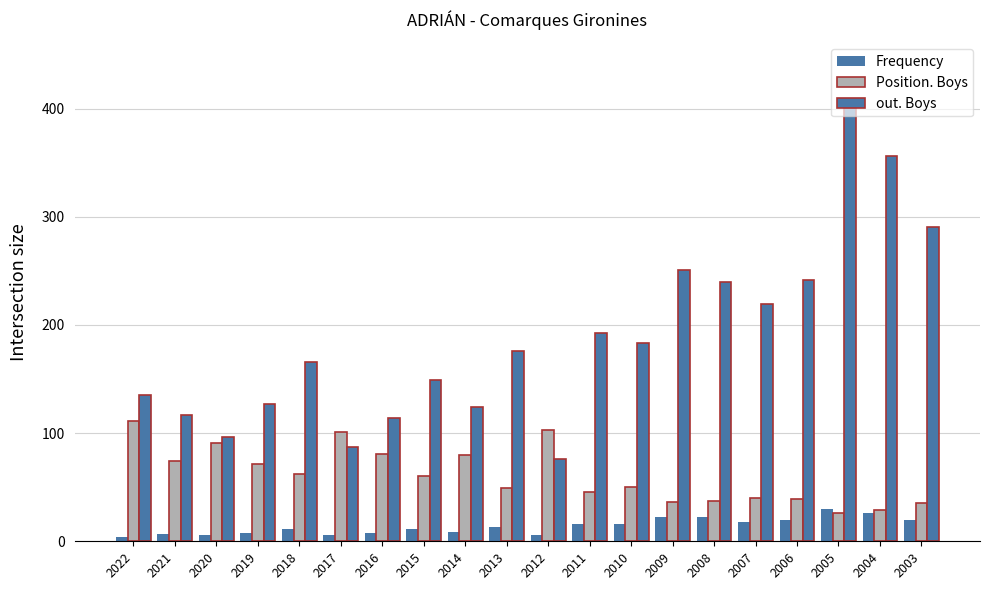

Count the number of categories in the chart.

20